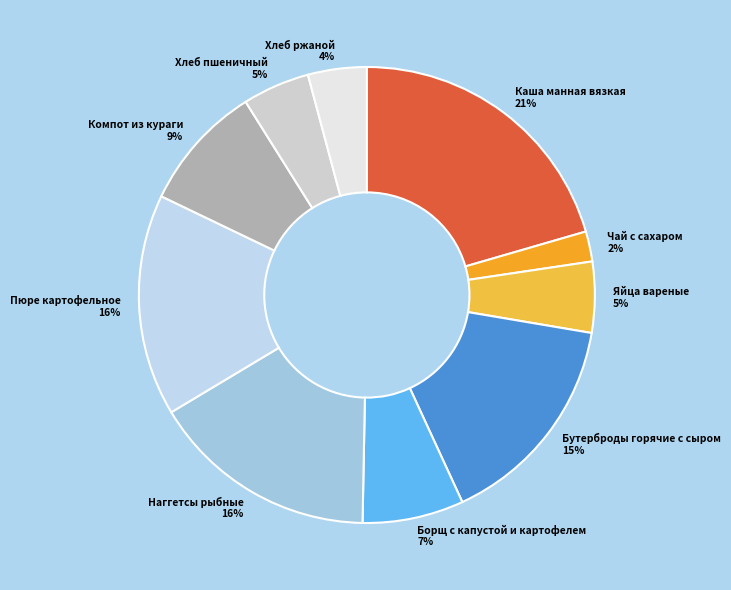

Approximately how many times larger is the value at Компот из кураги compared to Каша манная вязкая?

0.4